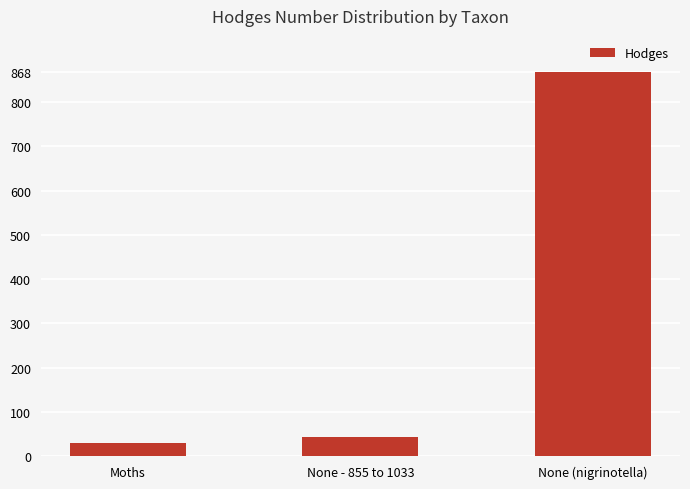

Between None - 855 to 1033 and None (nigrinotella), which is larger?

None (nigrinotella)